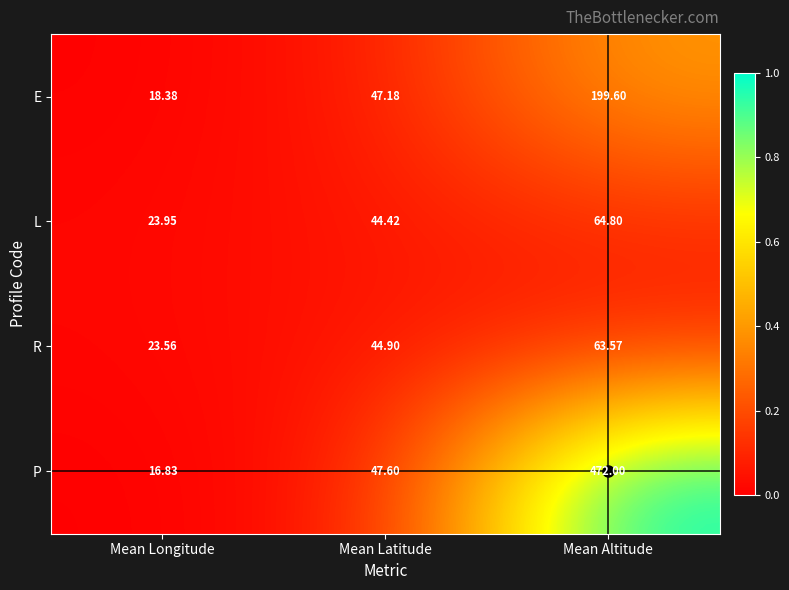

At which label does L first exceed 44?

Mean Latitude